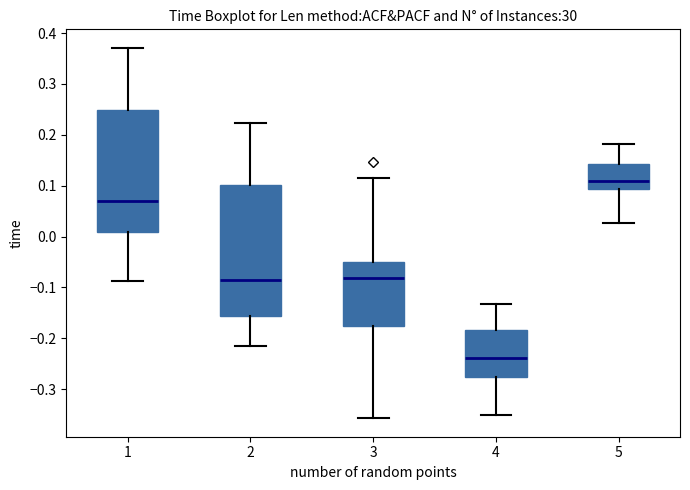

Which box's median line is the highest?

5